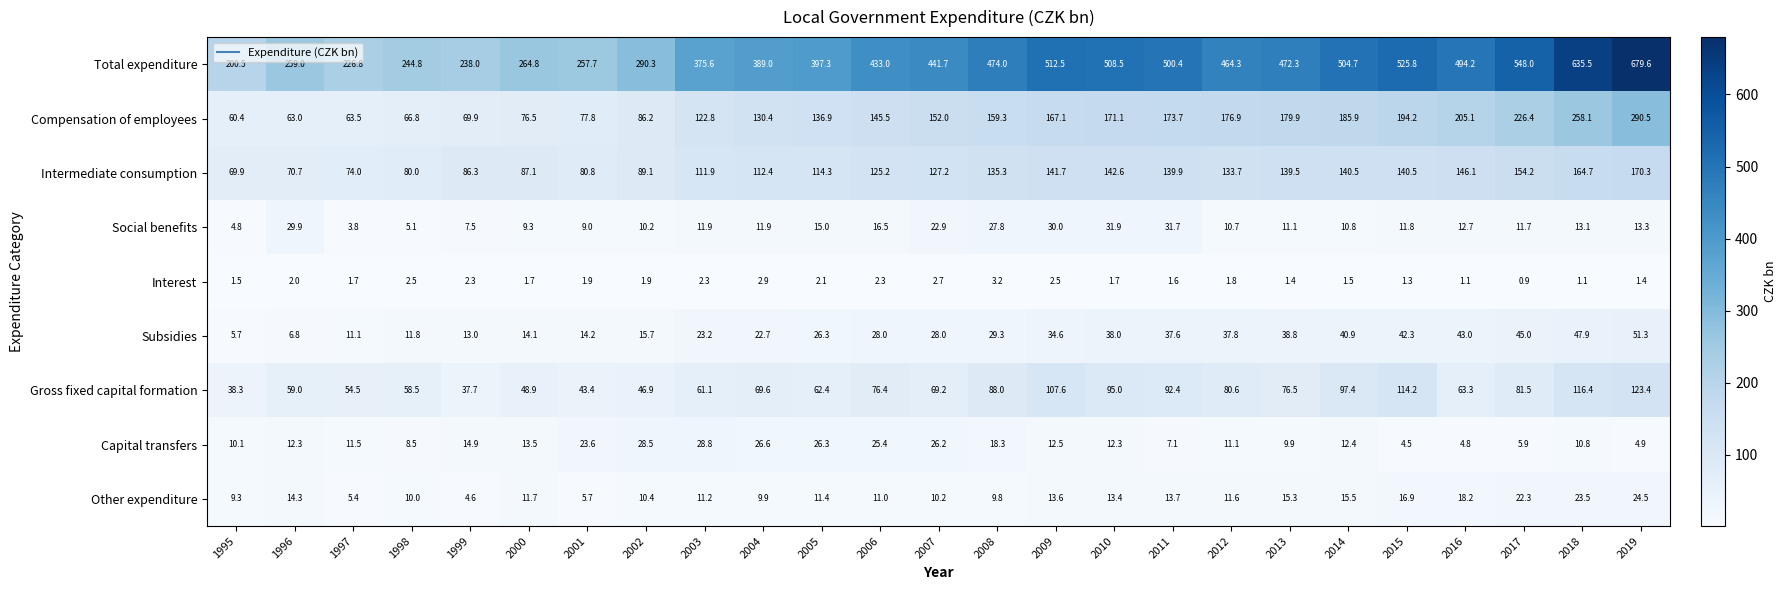

Which series changed the most between 1997 and 2017?

Total expenditure